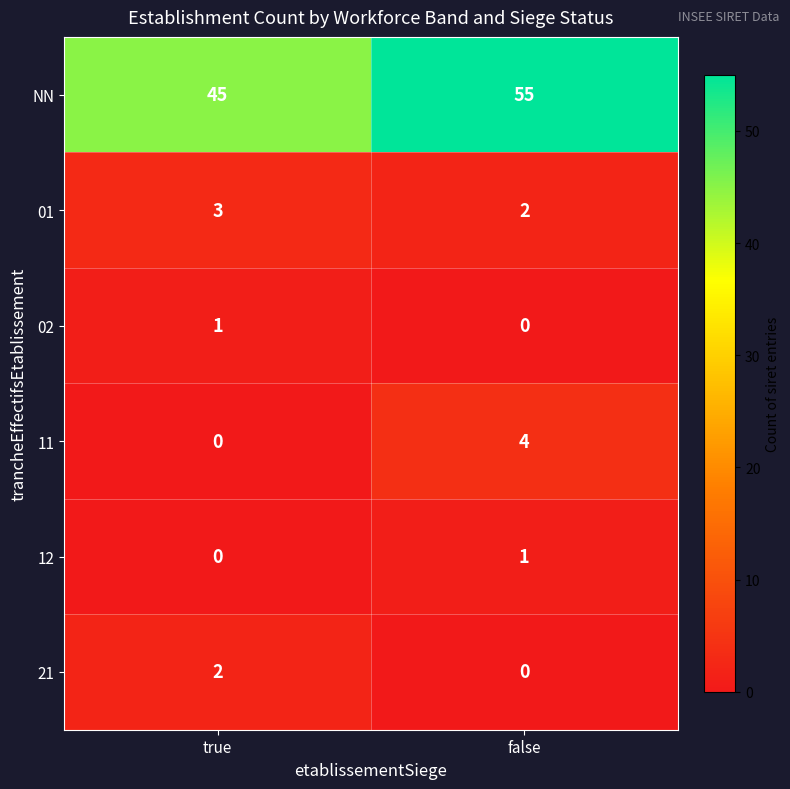

True or false: 02 has a value of 1 at true.

True